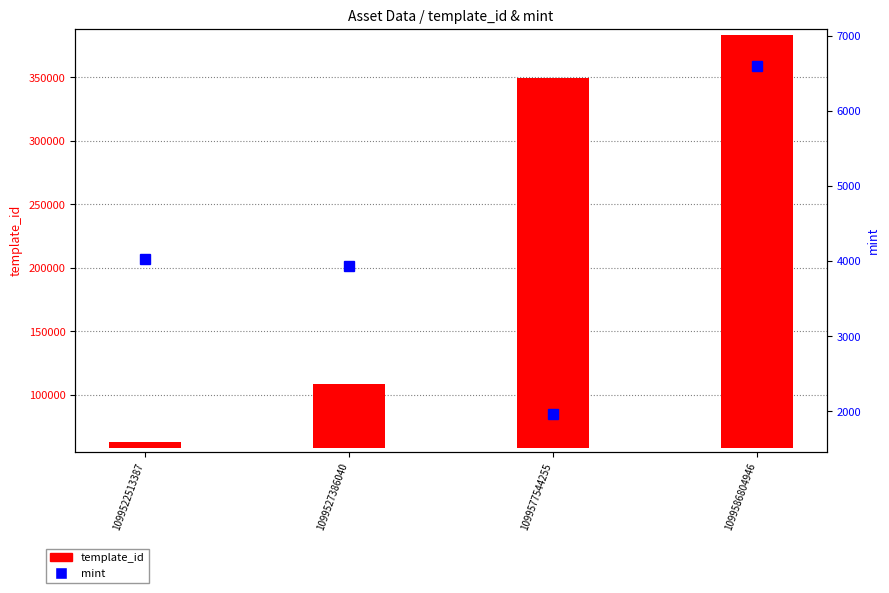

Which series has the largest total across all categories?

template_id